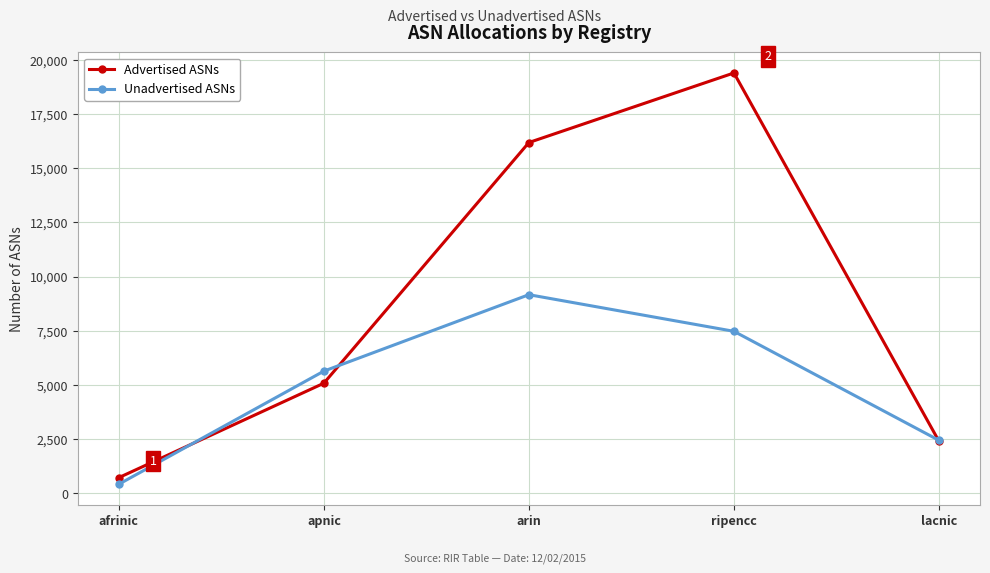

At which label does Unadvertised ASNs reach its minimum?

afrinic